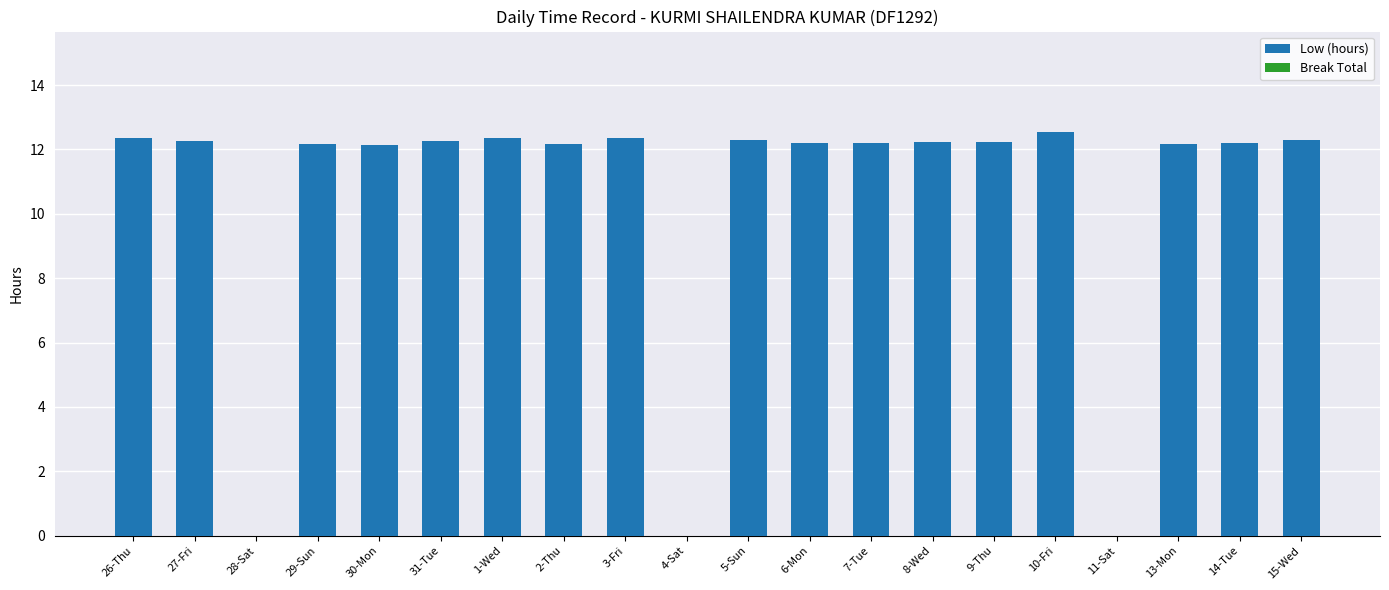

What is the approximate value at 13-Mon?

12.2